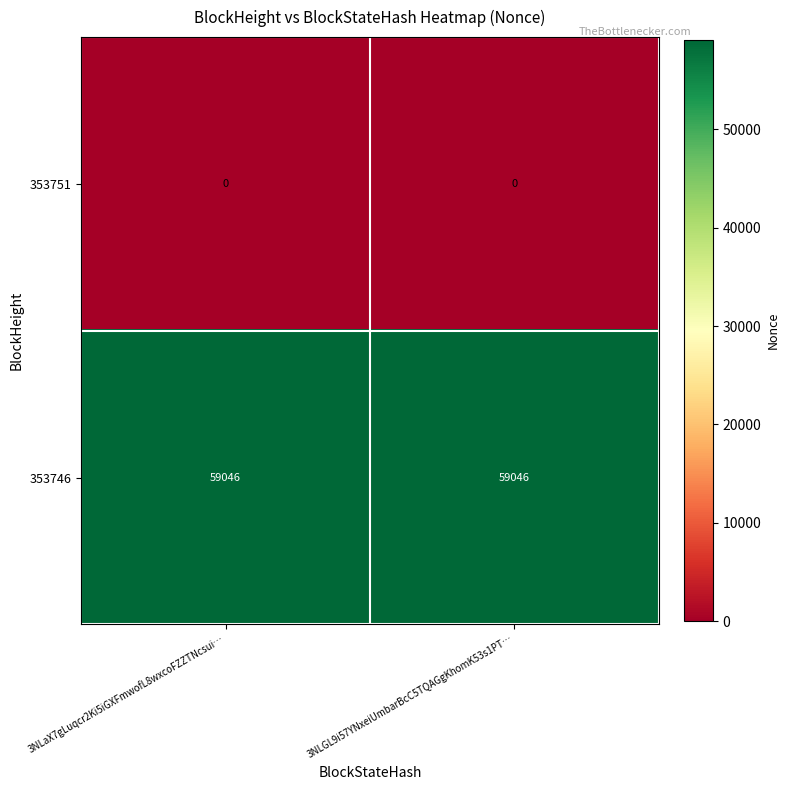

What is the greatest value displayed?

59046